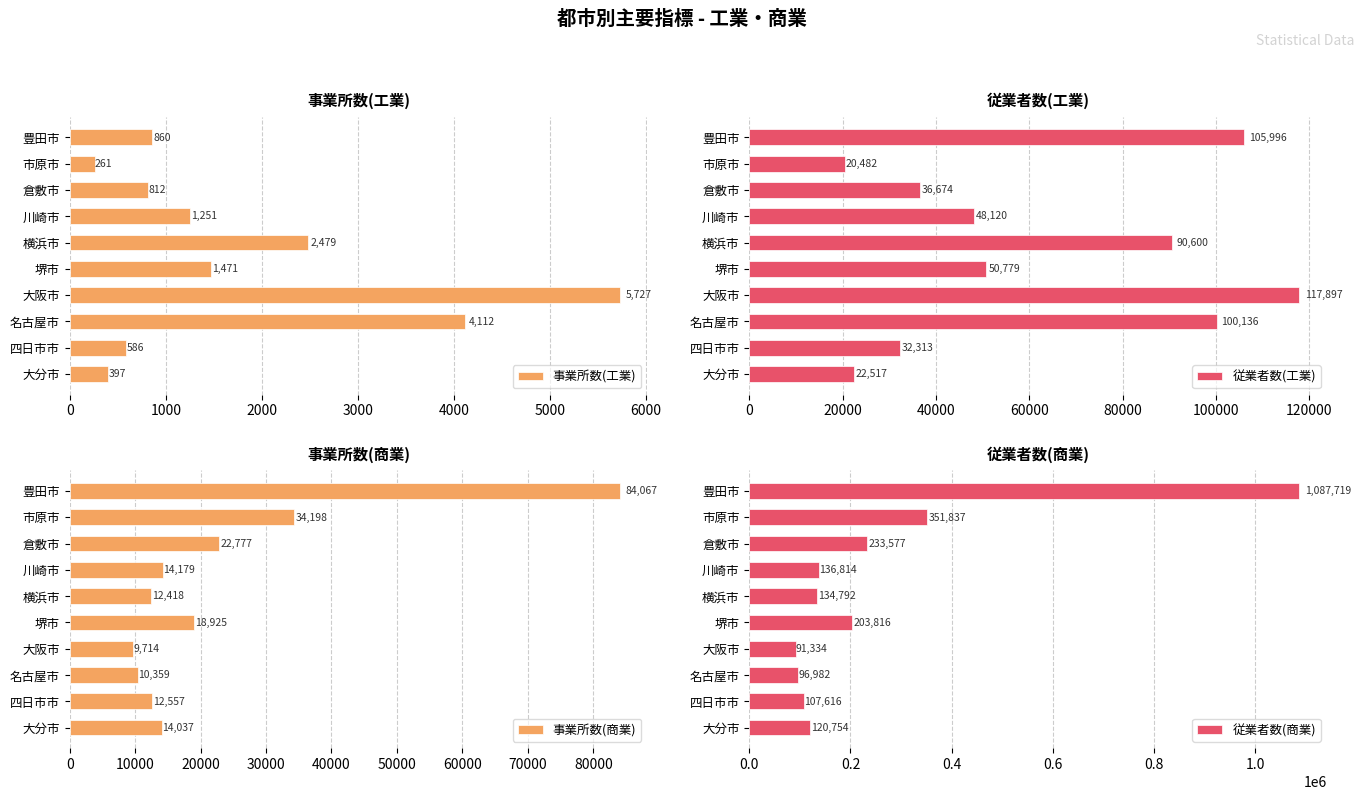

Which series has the largest range (max minus min)?

従業者数(商業)